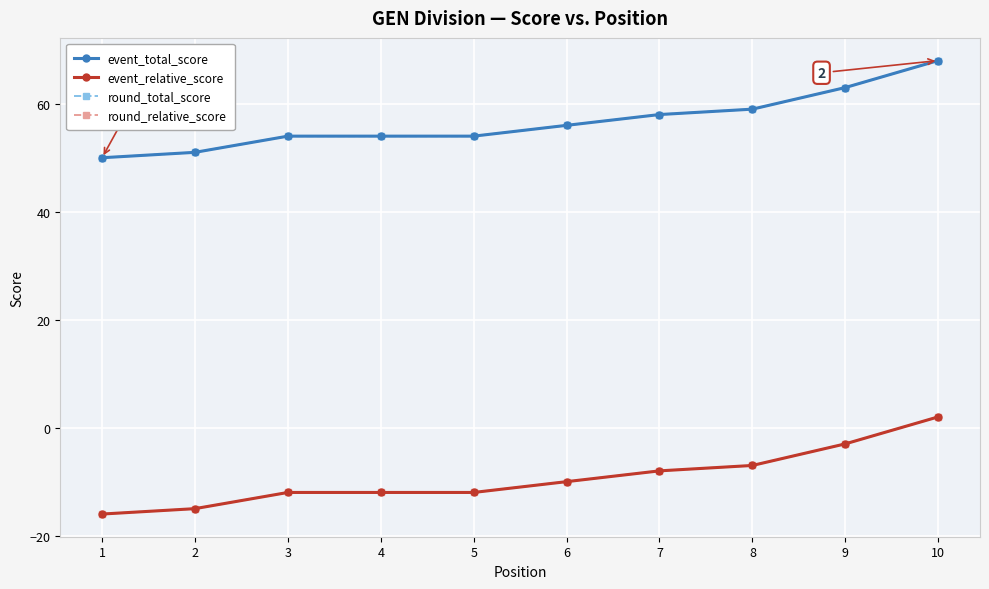

What is the difference between the maximum and minimum values in the round_total_score series?

18